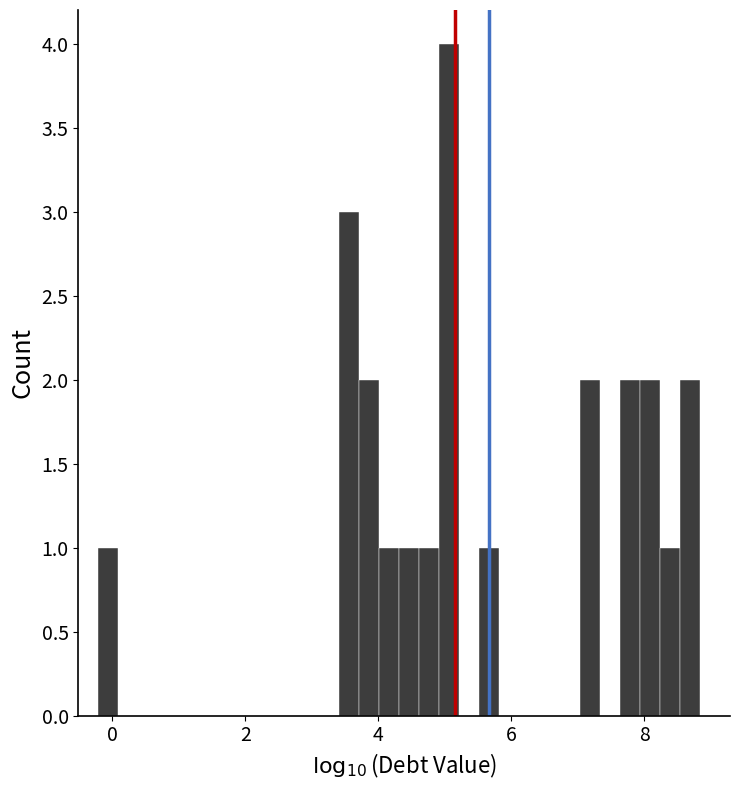

Read against the x-axis, roughly where is the centre of the tallest bar?

5.0